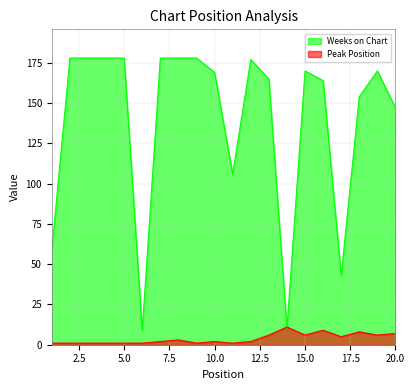

At which category does Weeks on Chart reach its first local valley?

6